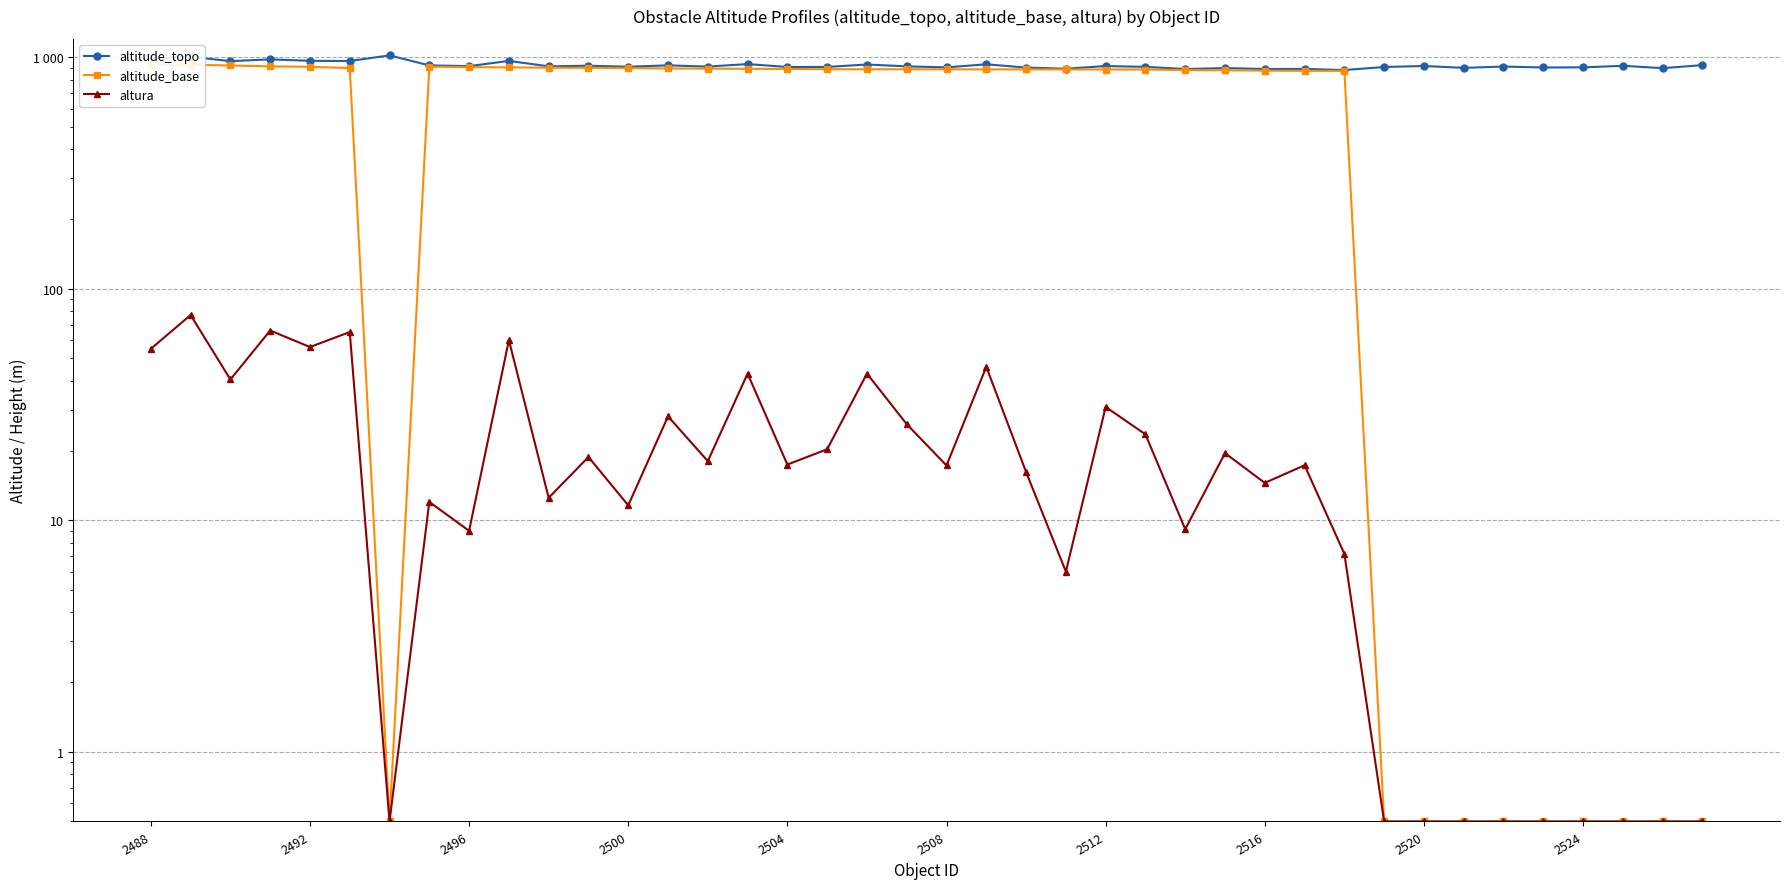

Is this an area chart (filled region under the line)?

No